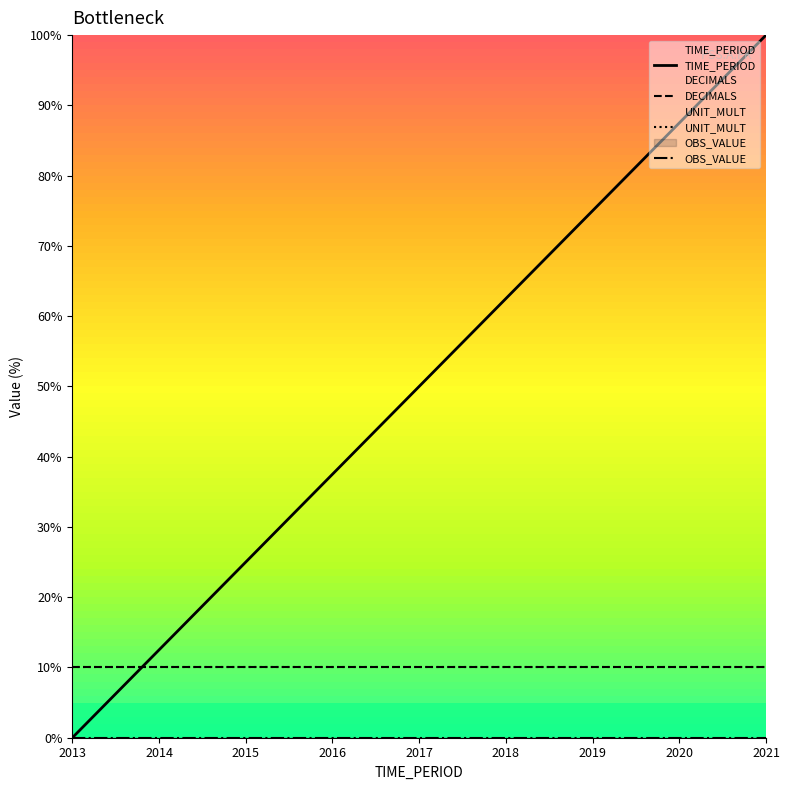

How many lines are shown in the chart?

4